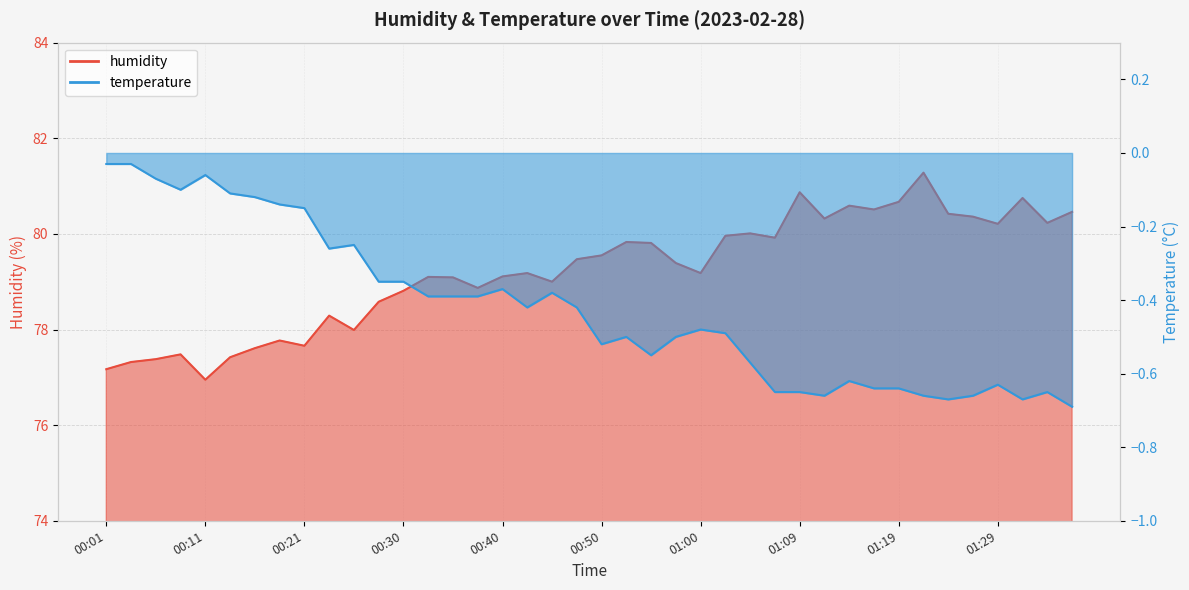

Read the temperature value at 00:35.

-0.4